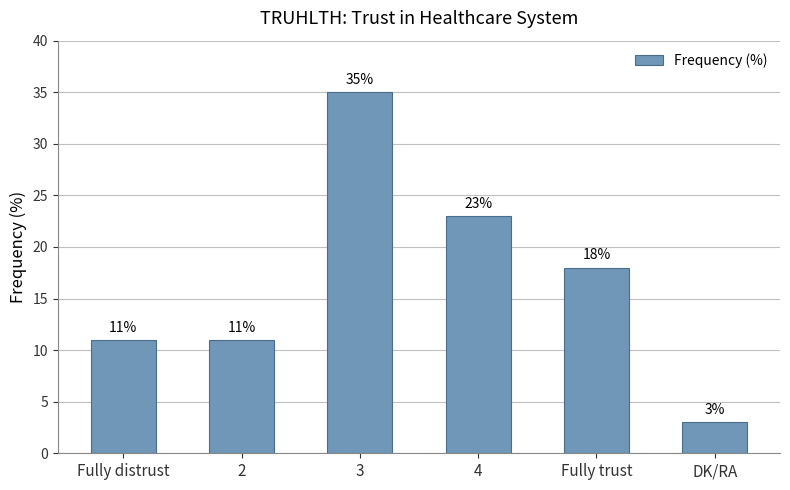

Count the values in the range 11 to 23.

4